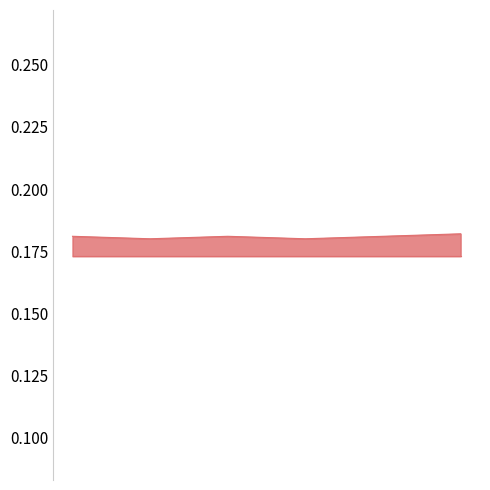

What is the sum of all values?

1.1